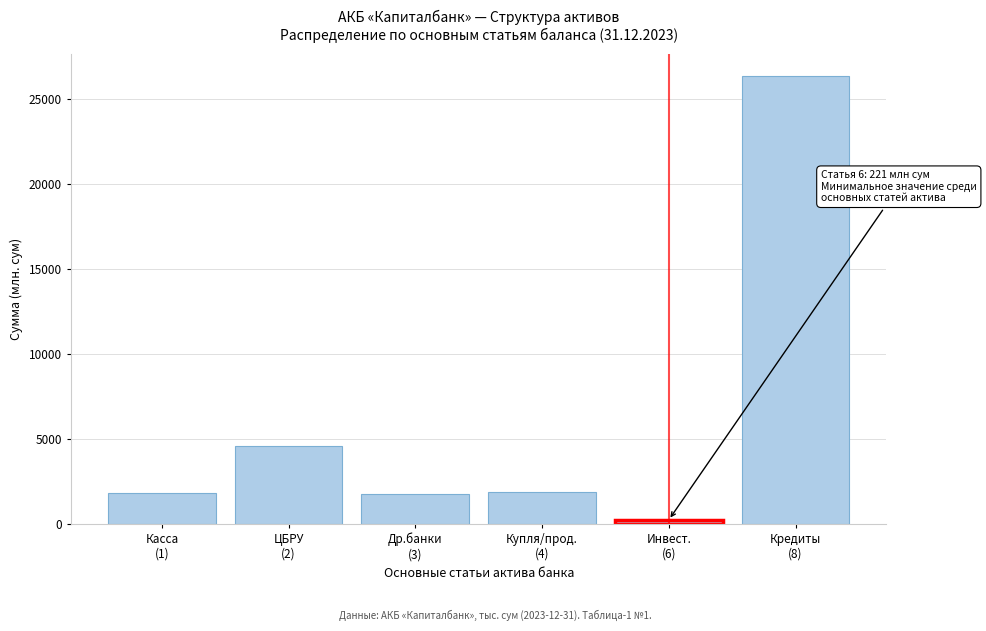

What is the value of the 4th bar from the left?

1868.2